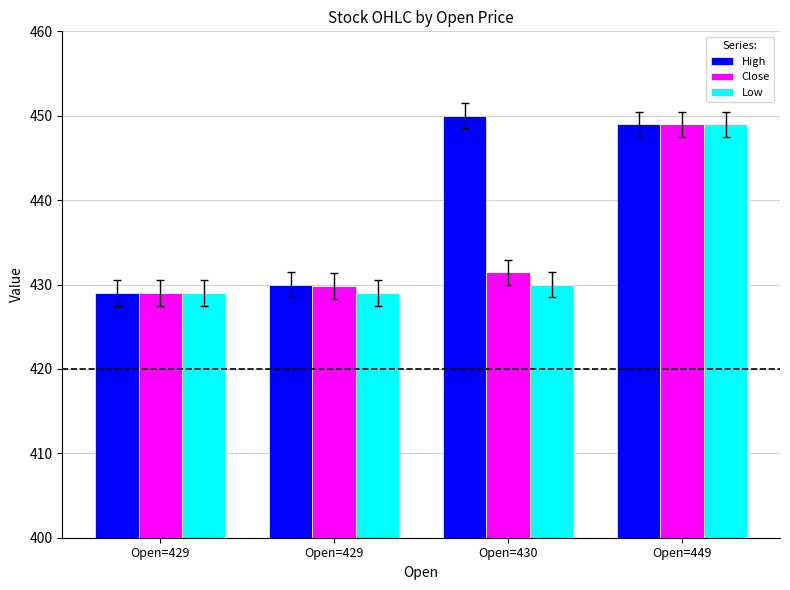

Reading left to right, extract all data points from this chart.

High: 429.0	430.0	450.0	449.0
Close: 429.0	429.8	431.4	449.0
Low: 429.0	429.0	430.0	449.0